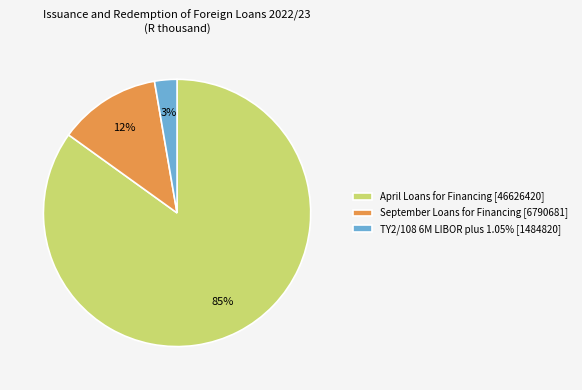

Is it true that April Loans for Financing [46626420] is 74% of the pie?

False